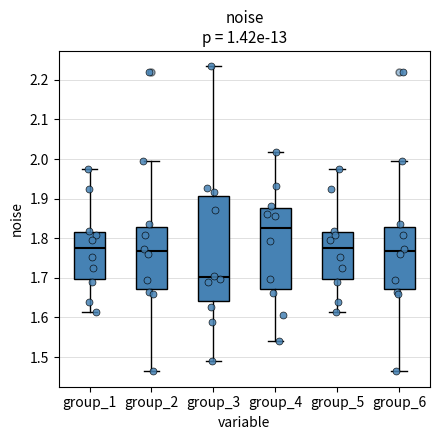

Reading left to right, read every box against the y-axis: the position of its median line, the range the box covers, and the ends of its whiskers. The values are not printed on the chart, so give them approximately, as read against the axis.

group_1: median 1.77, box 1.70 to 1.82, whiskers 1.61 to 1.97
group_2: median 1.77, box 1.67 to 1.83, whiskers 1.46 to 2.00
group_3: median 1.70, box 1.64 to 1.91, whiskers 1.49 to 2.23
group_4: median 1.82, box 1.67 to 1.88, whiskers 1.54 to 2.02
group_5: median 1.77, box 1.70 to 1.82, whiskers 1.61 to 1.97
group_6: median 1.77, box 1.67 to 1.83, whiskers 1.46 to 2.00